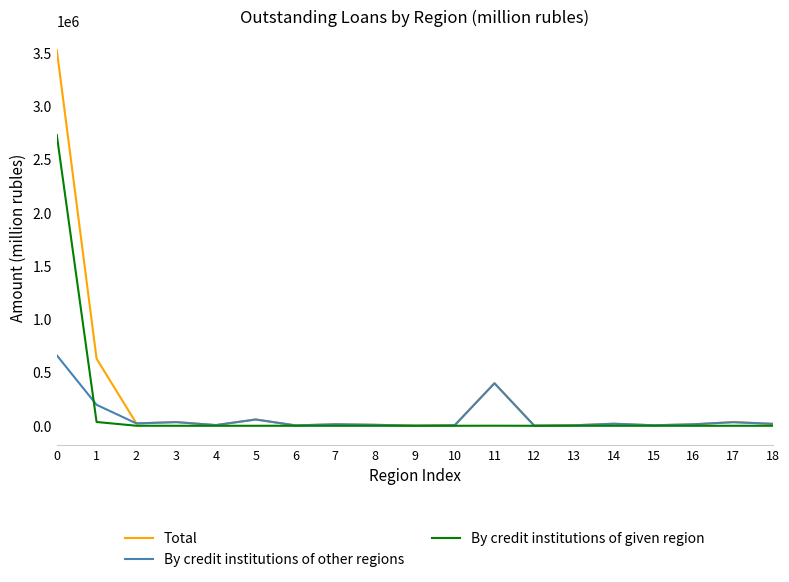

Which series has the largest total across all categories?

Total